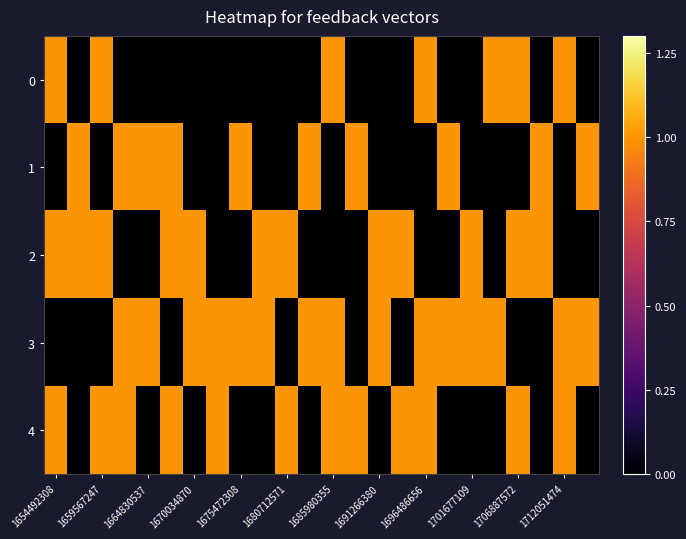

What is the maximum value shown in the chart?

1